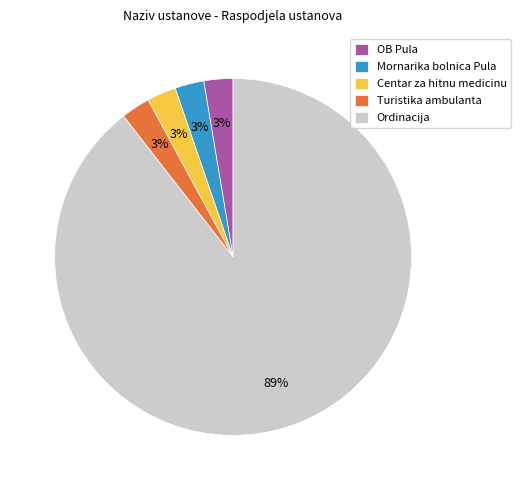

To the nearest percent, what portion does Centar za hitnu medicinu represent?

3%